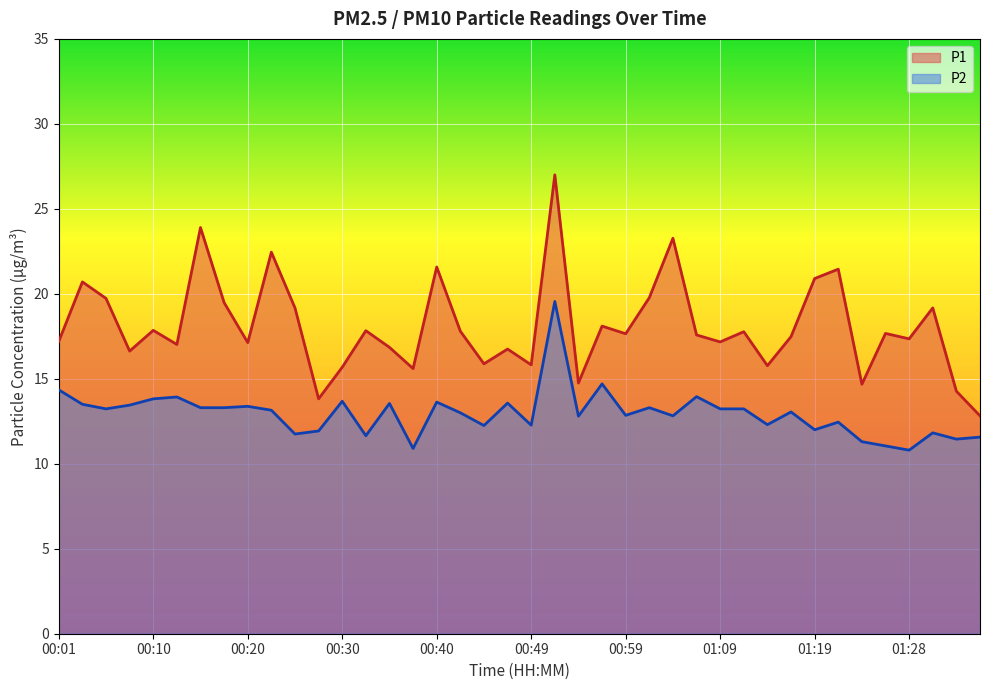

How many values in the P2 series are below 13?

18